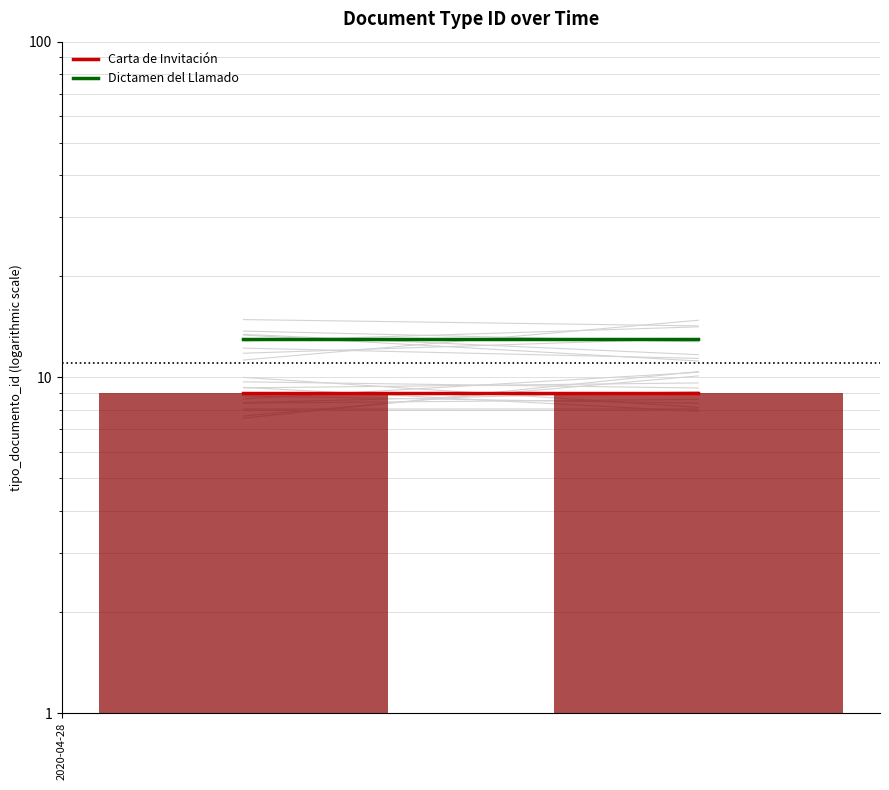

What are all the series names shown in the legend?

Carta de Invitación, Dictamen del Llamado